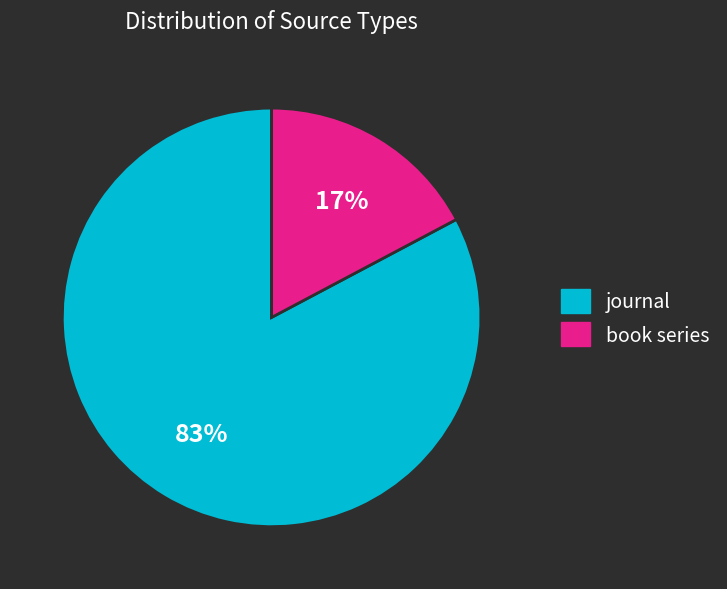

Count the number of slices in the pie.

2